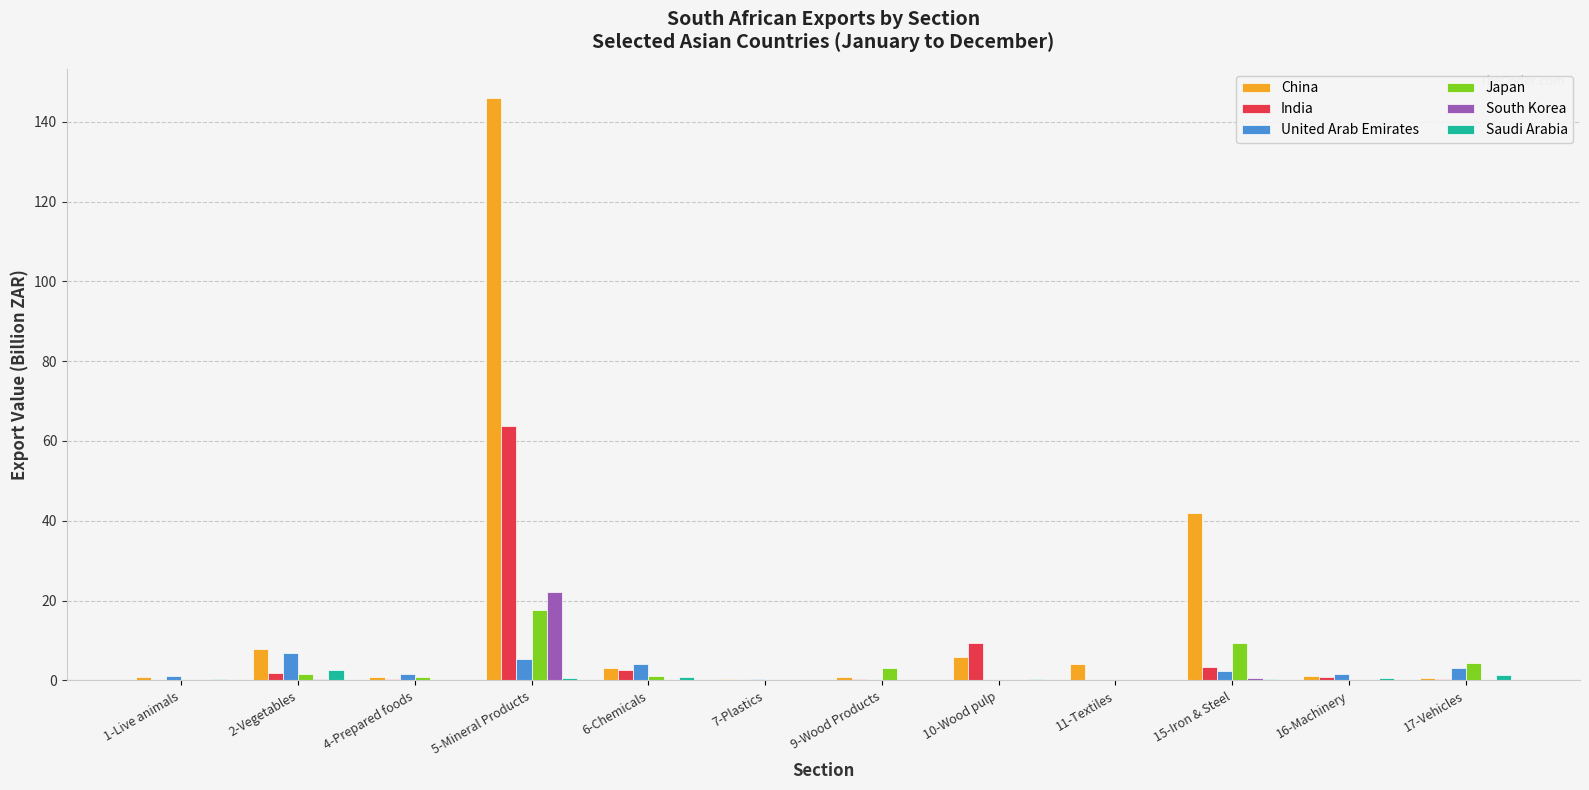

Between 5-Mineral Products and 10-Wood pulp, which series saw the biggest shift?

China